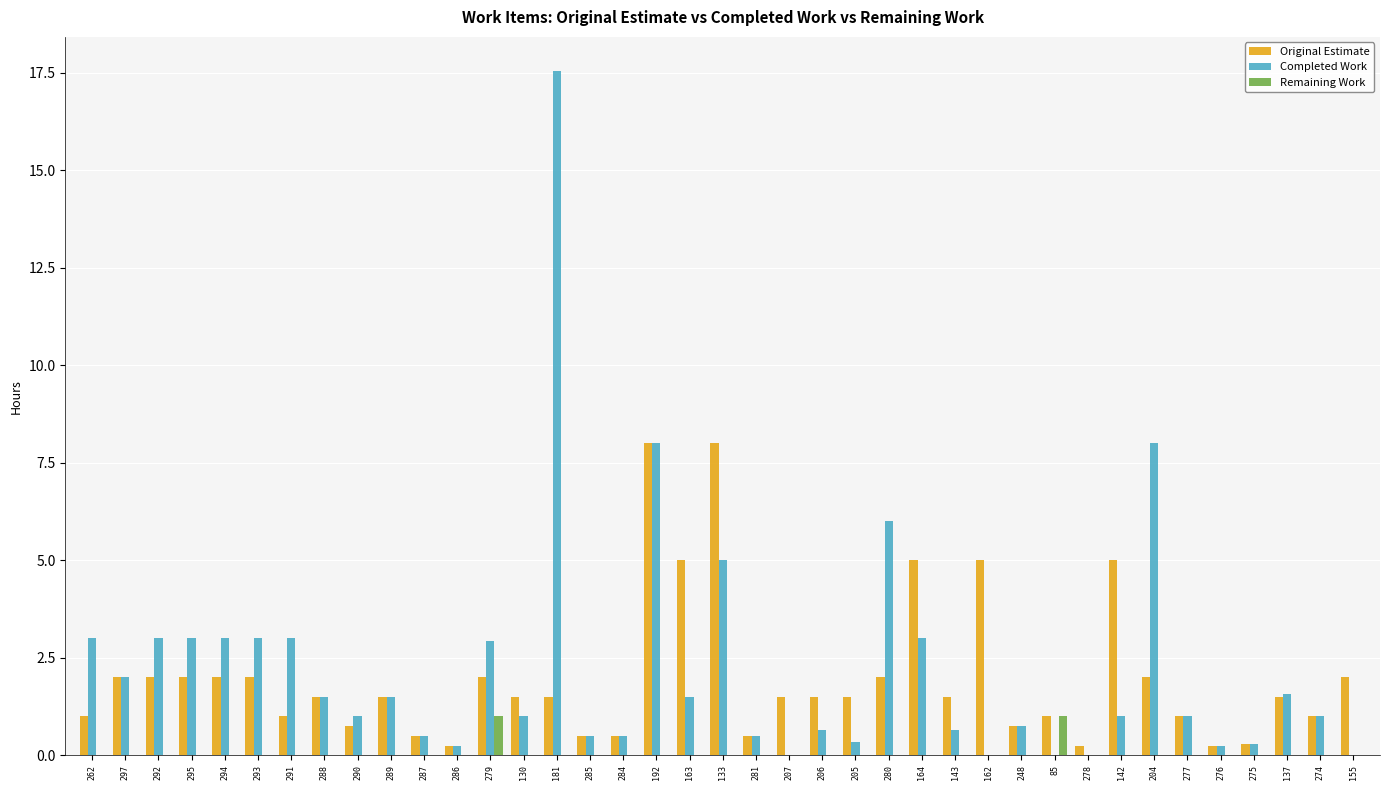

Is it true that Completed Work equals 0.6 at 262?

False